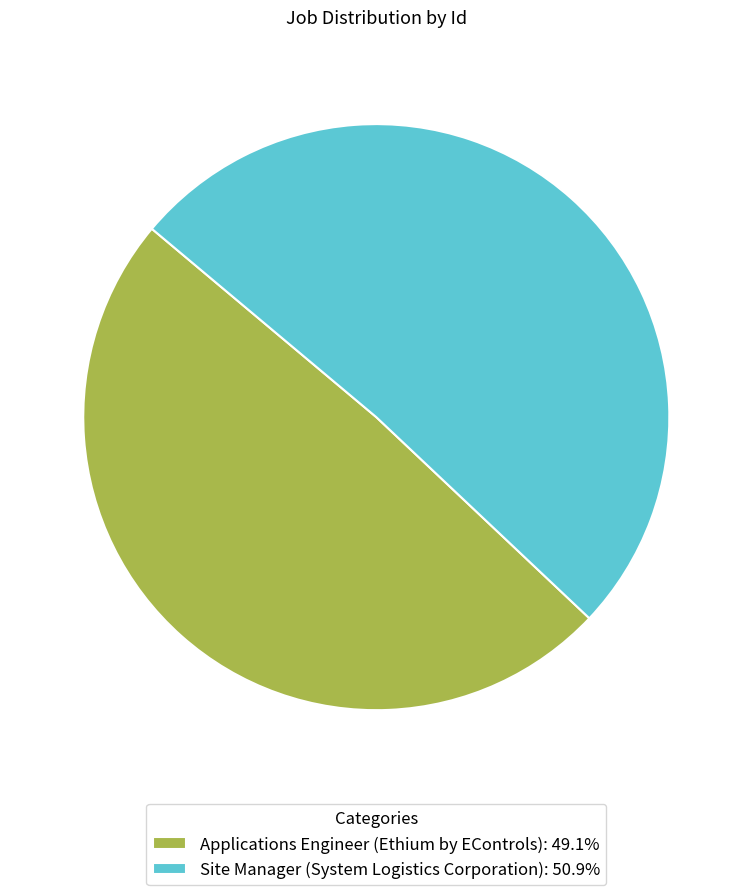

How many slices are in this pie chart?

2